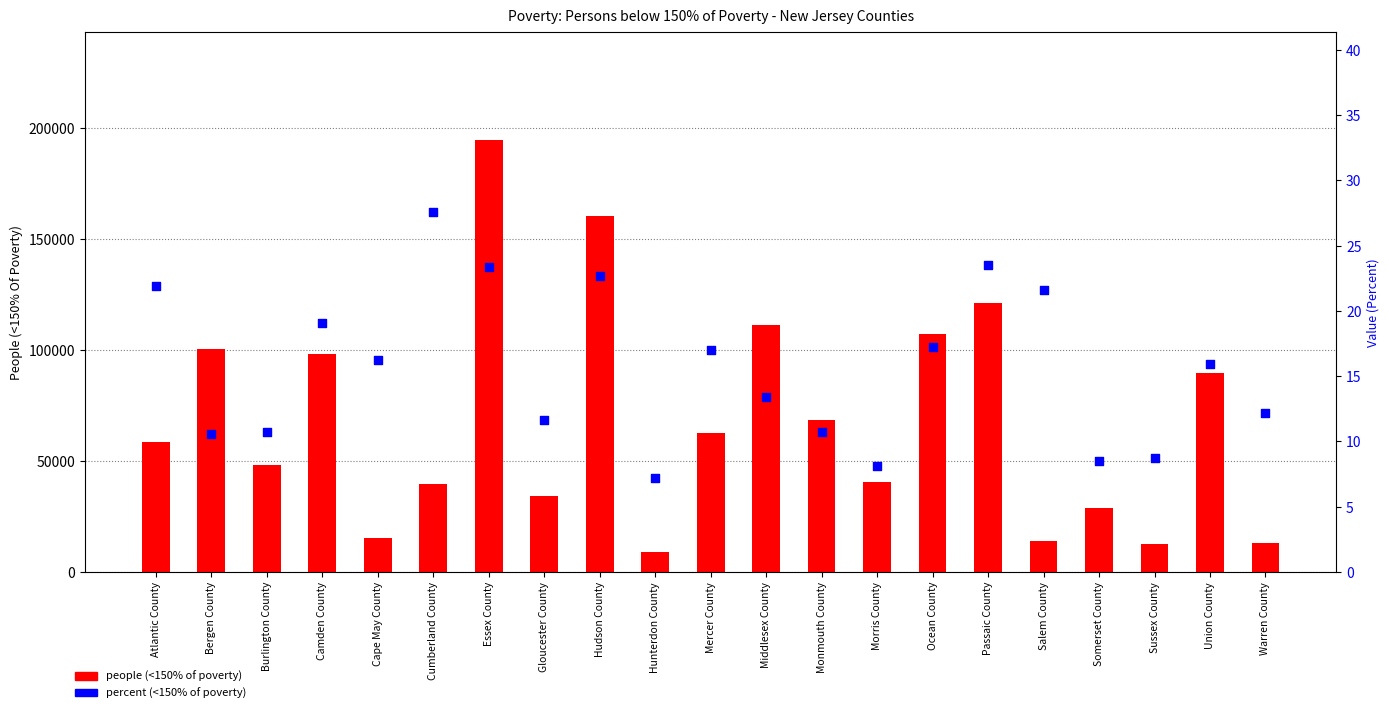

Which series has the largest total across all categories?

people (<150% of poverty)